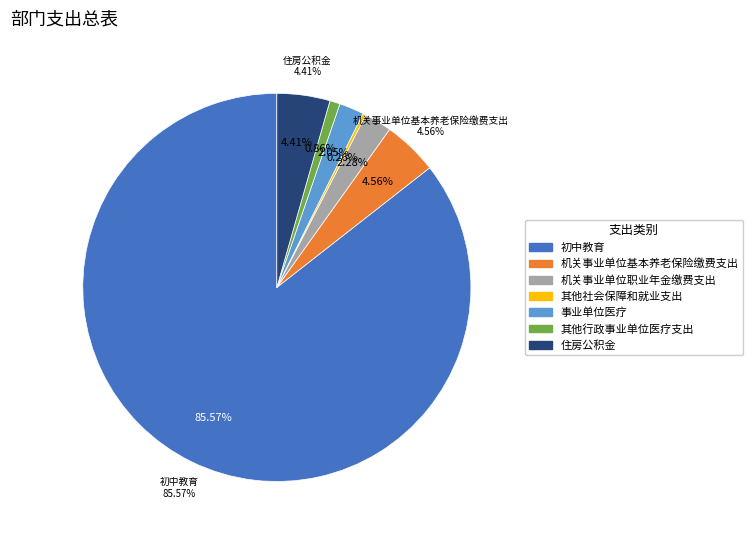

What is the change in value from 其他社会保障和就业支出 to 其他行政事业单位医疗支出?

+11.5